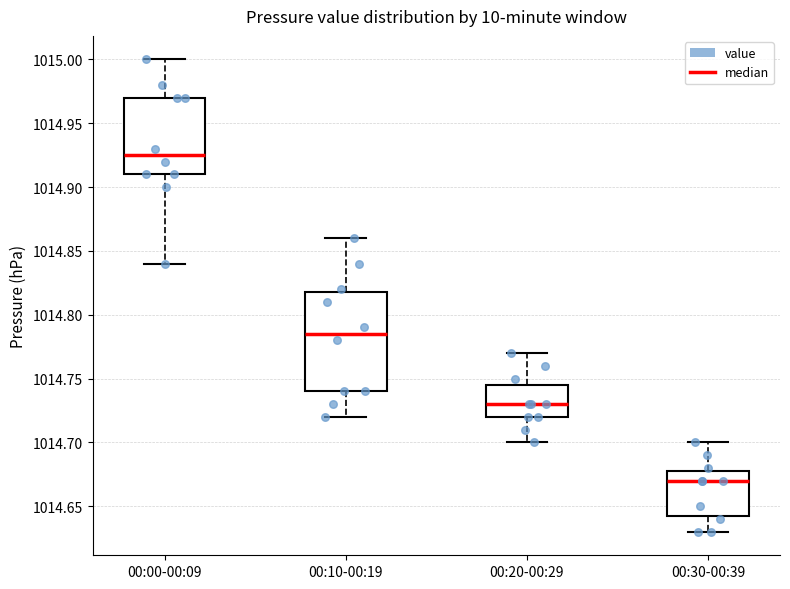

Which box's median line is the highest?

00:00-00:09